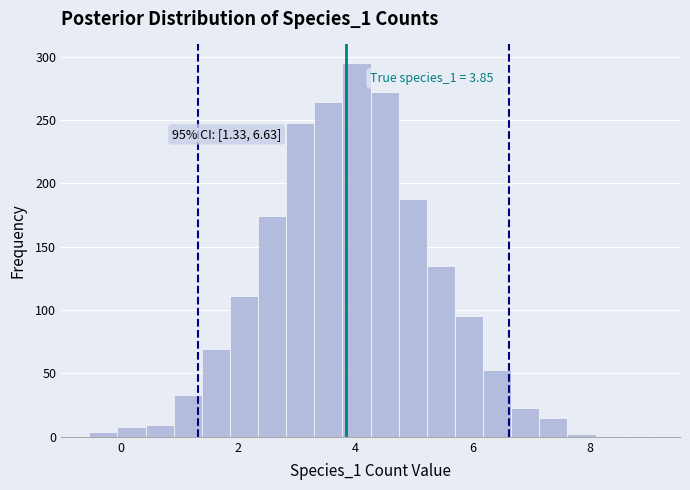

Read against the x-axis, roughly where is the centre of the tallest bar?

4.0